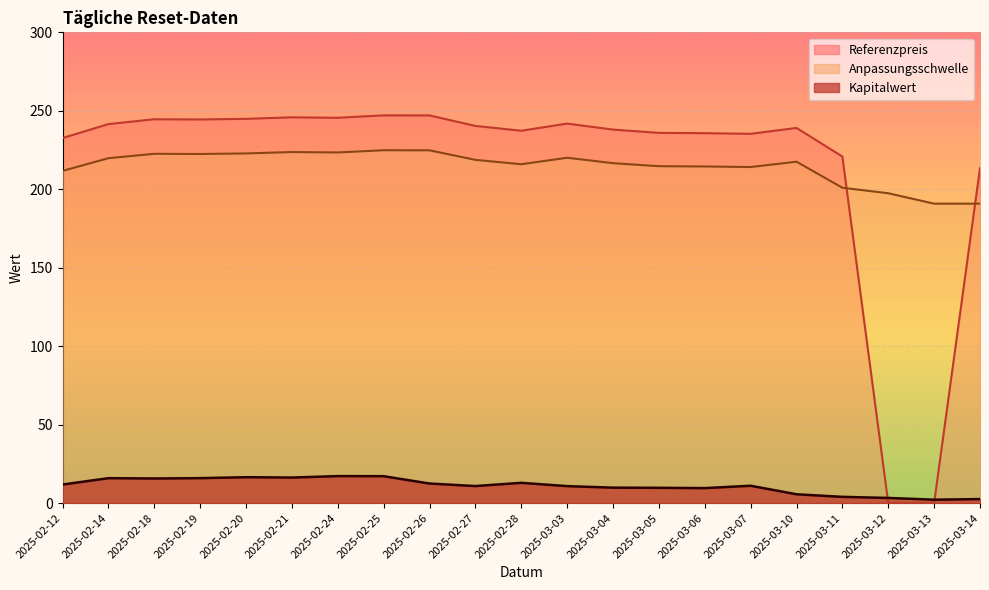

What is the maximum value shown in the chart?

247.1